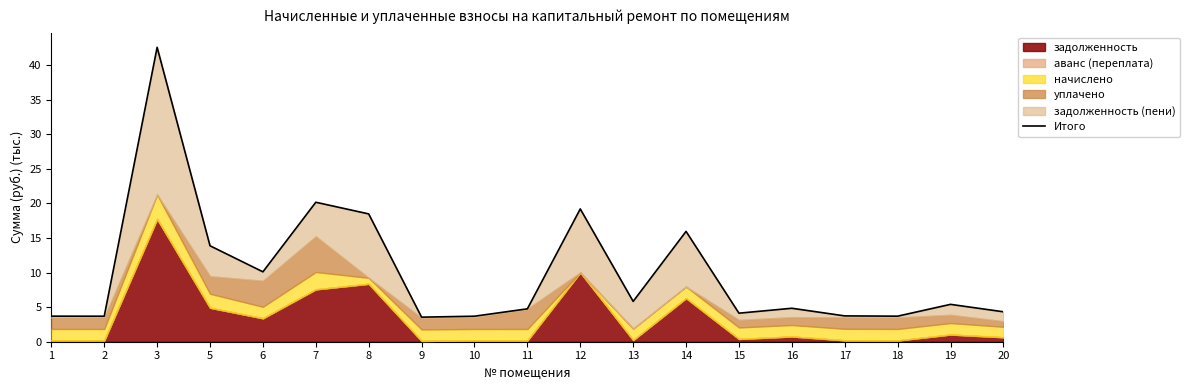

What is the difference between the maximum and second lowest values?

38.9